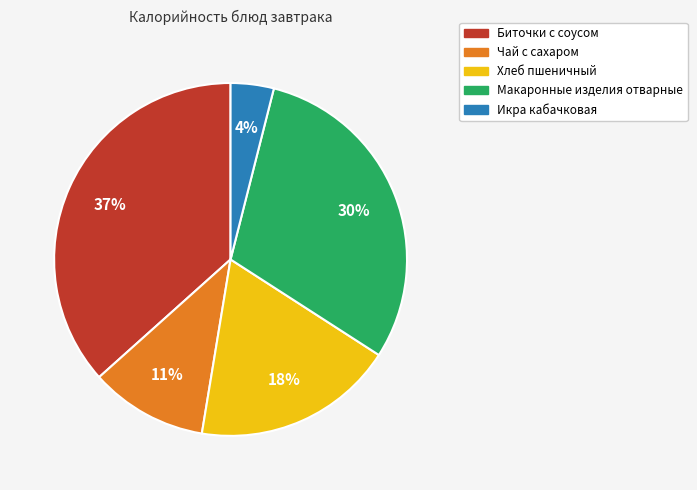

To the nearest percent, what is the difference between the largest and smallest slice percentages?

33%